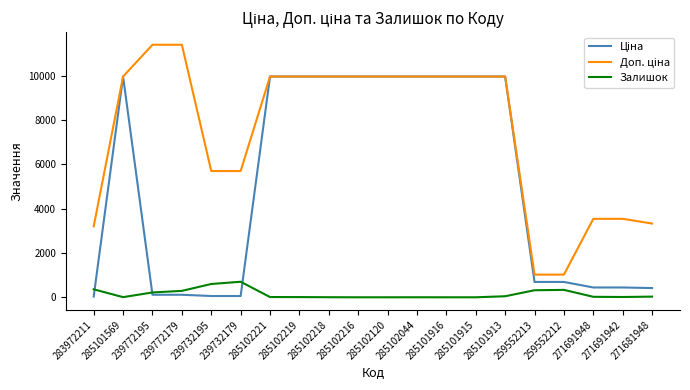

What is the greatest value displayed?

11410.0